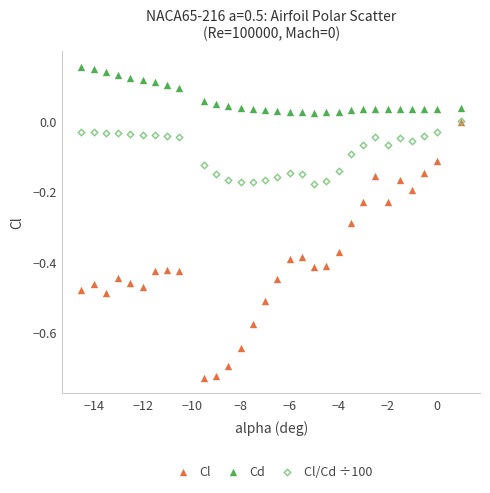

What are all the series names shown in the legend?

Cl, Cd, Cl/Cd ÷100